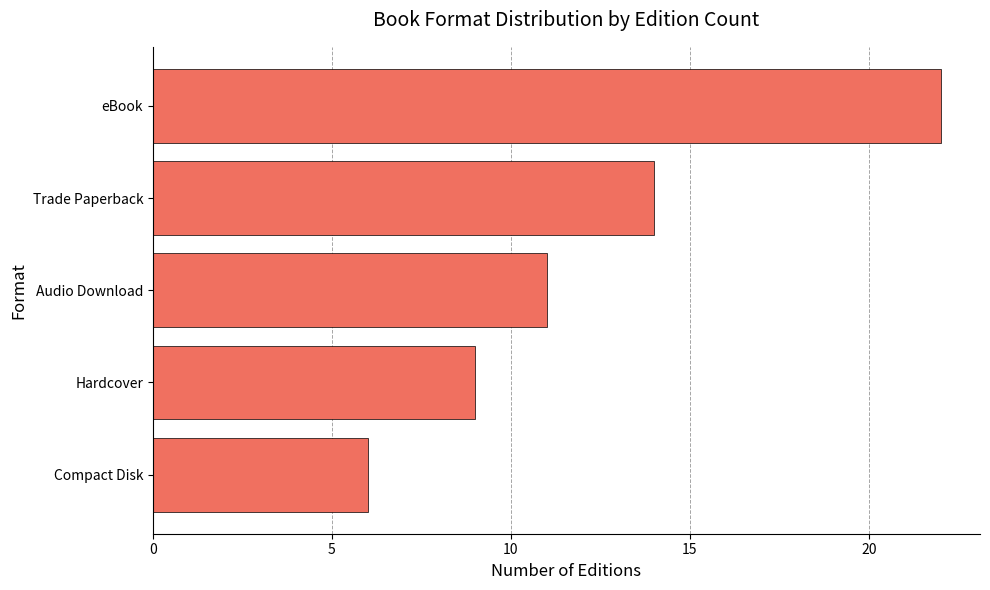

Rank the categories by value from highest to lowest.

eBook, Trade Paperback, Audio Download, Hardcover, Compact Disk